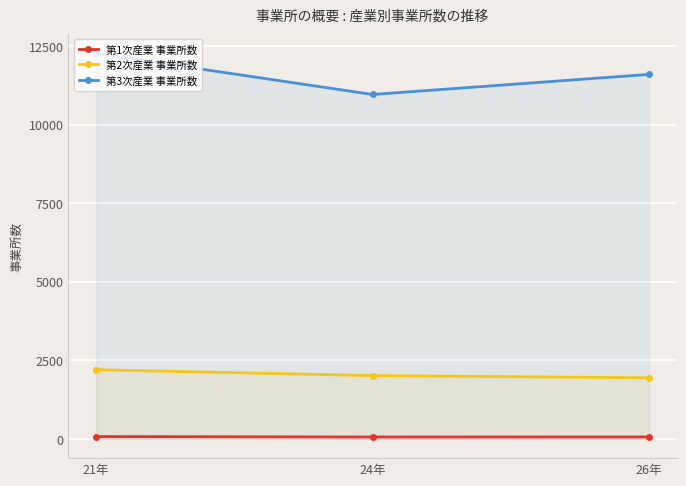

Read the 第1次産業 事業所数 value at 24年.

60